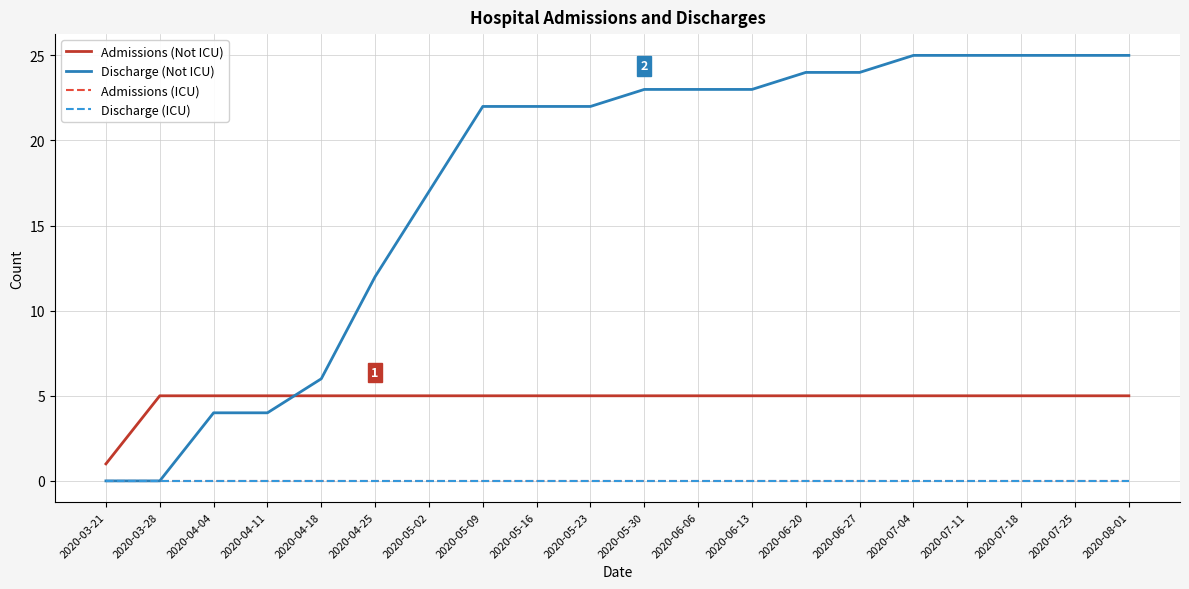

True or false: Admissions (Not ICU) and Discharge (ICU) intersect in this chart.

False